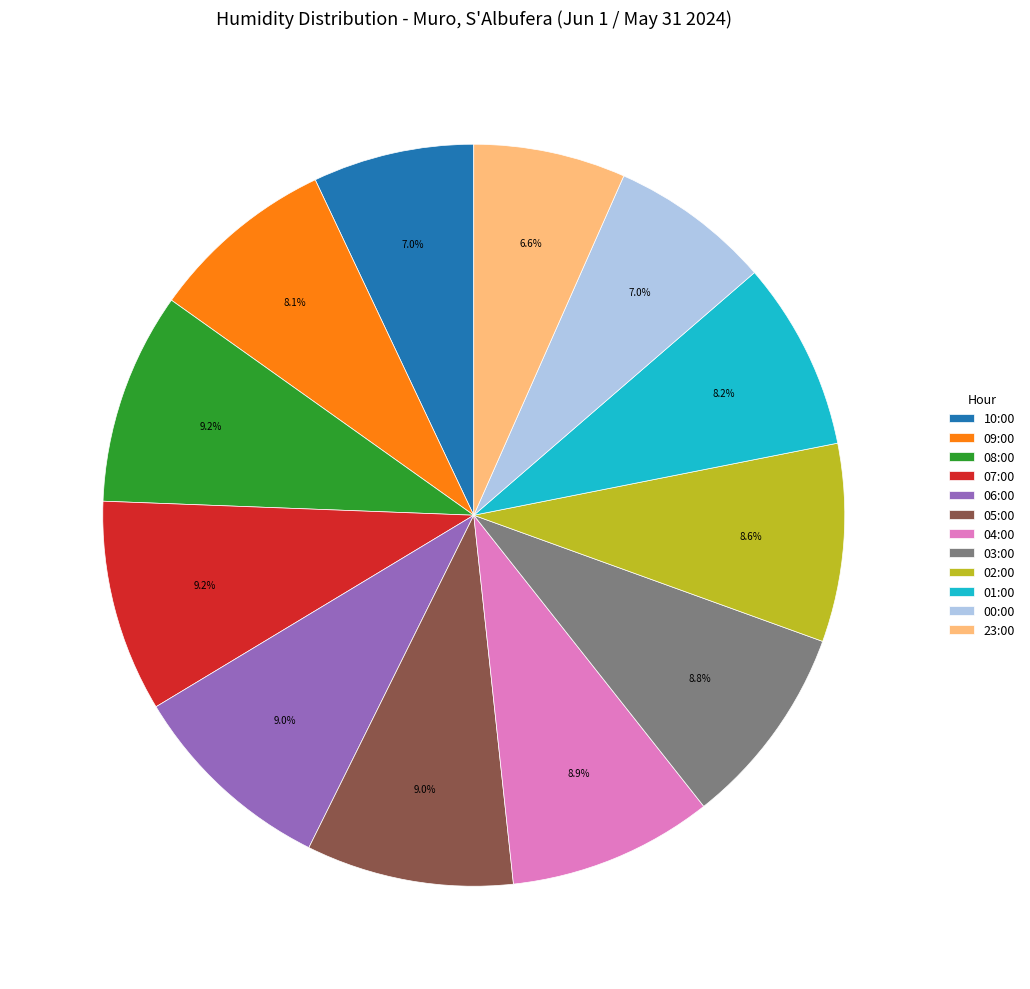

Approximately how many times larger is the value at 04:00 compared to 08:00?

1.0